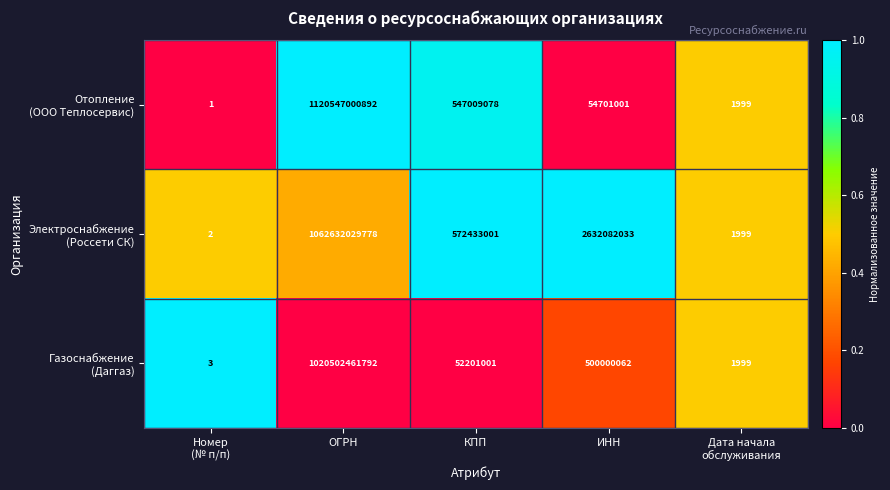

What is the spread (max minus min) of values at ИНН?

2577381032